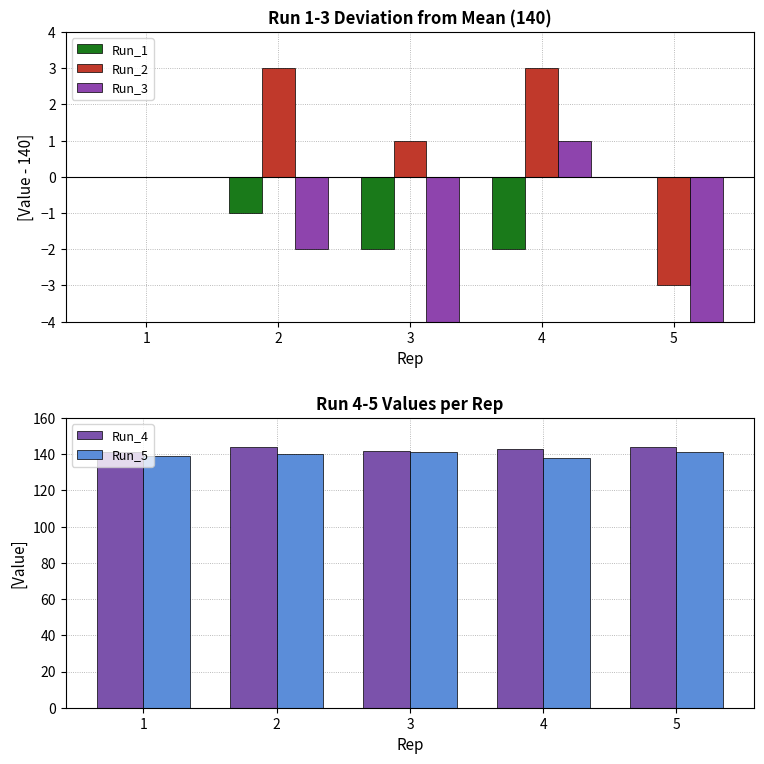

List the series in order of their peak value, lowest first.

Run_1, Run_3, Run_2, Run_5, Run_4